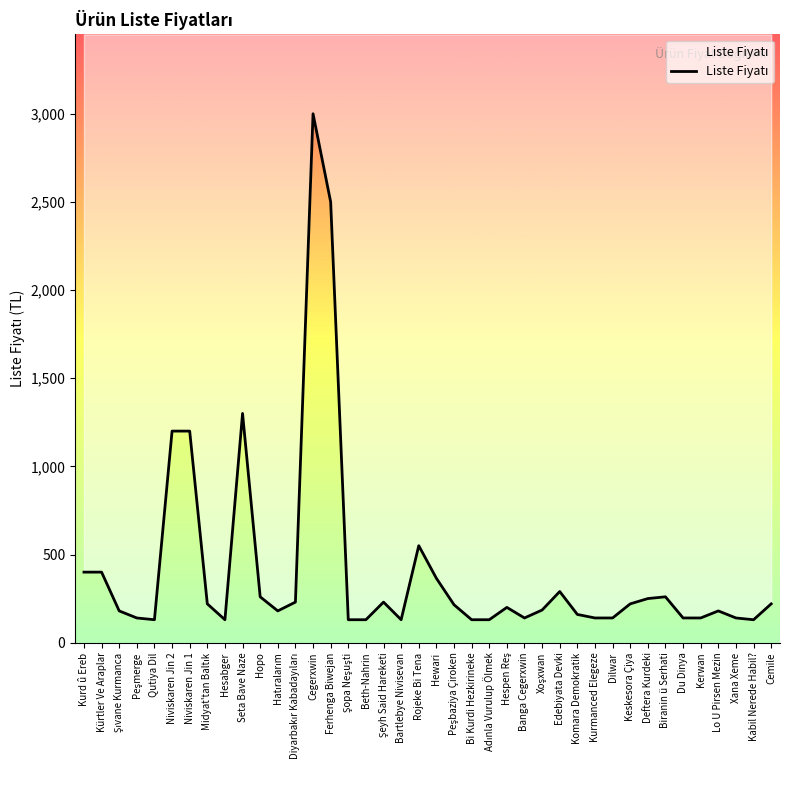

What is the label of the 36th point from the right?

Qutiya Dil